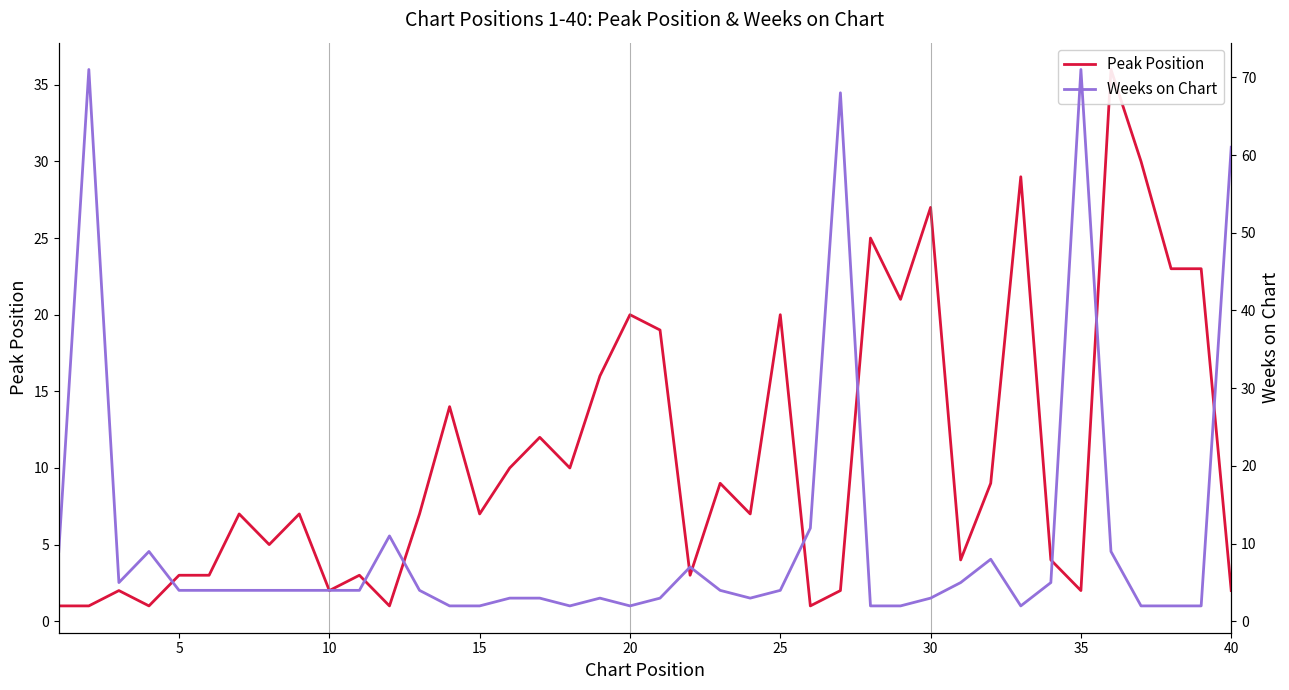

How many data points does each series have?

40